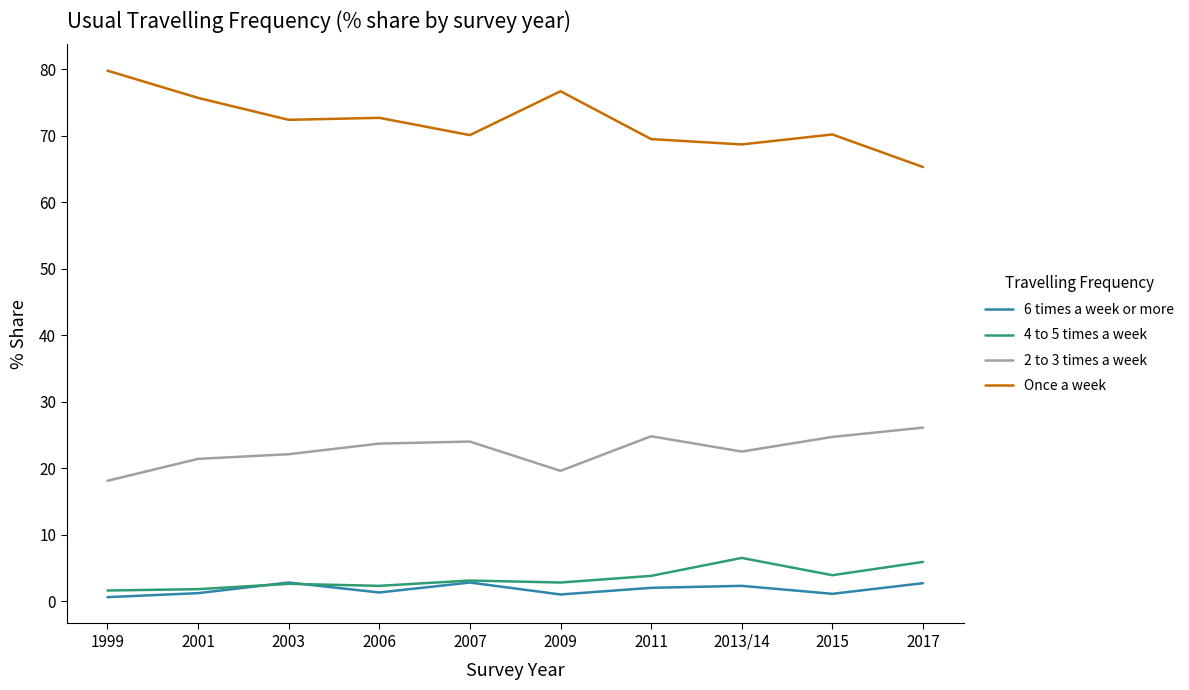

What is the spread (max minus min) of values at 2009?

75.7